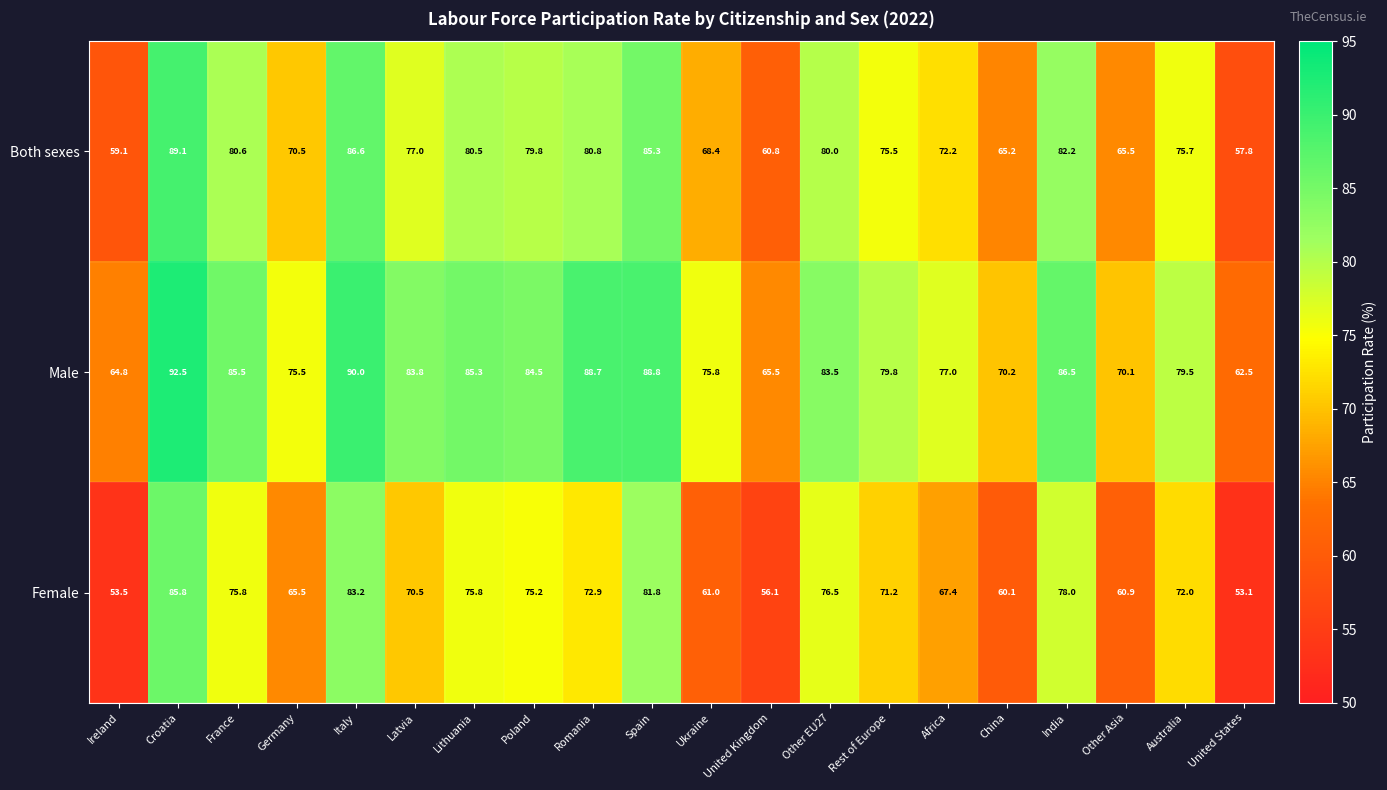

What is the average value of the Both sexes series?

74.6